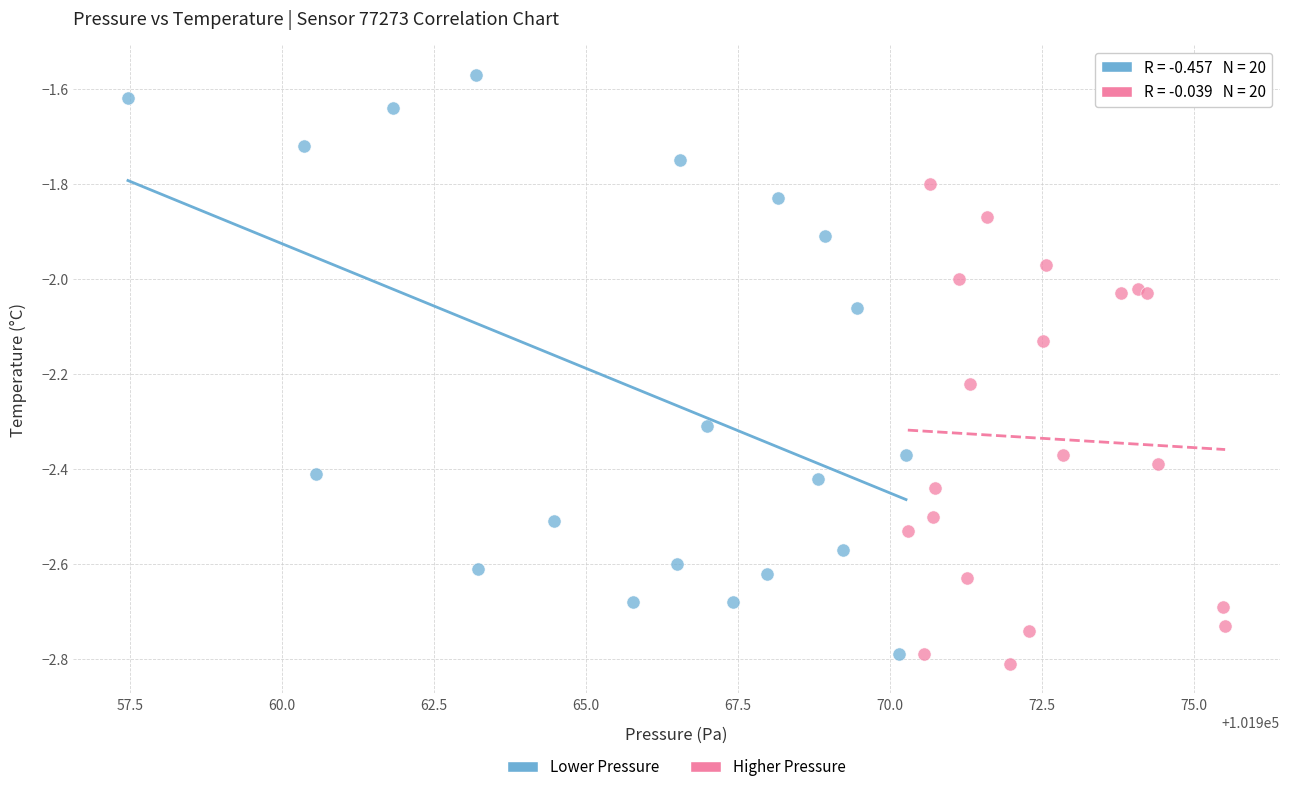

Which series contains the lowest Y value?

Higher Pressure